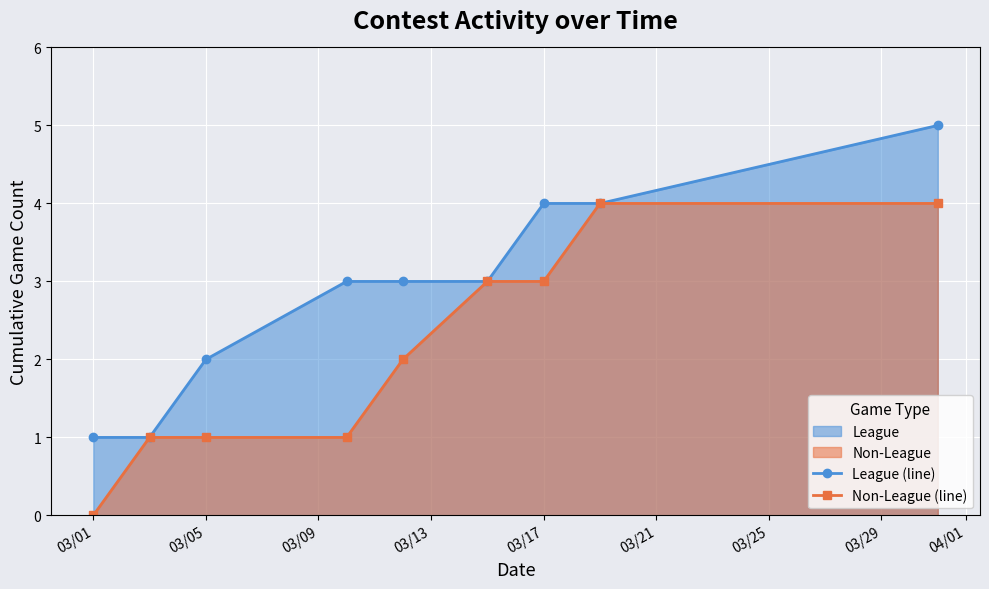

Rank the series at 03/05 from lowest to highest value.

Non-League (line), League (line)